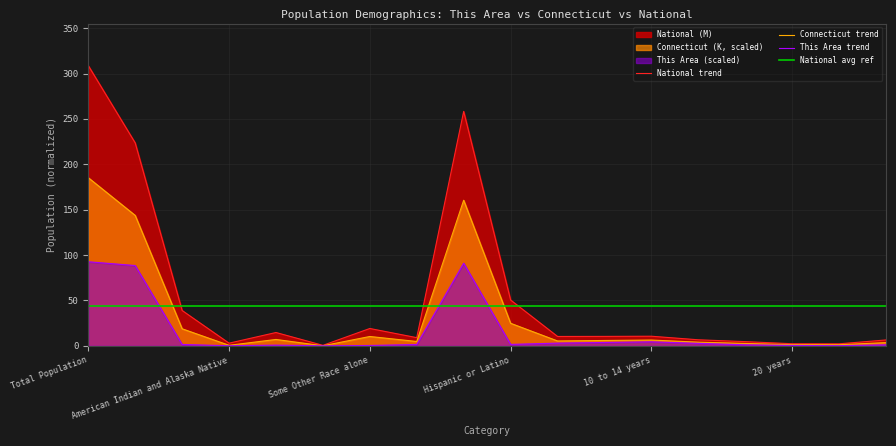

How many intersections are there between This Area trend and National avg ref?

3